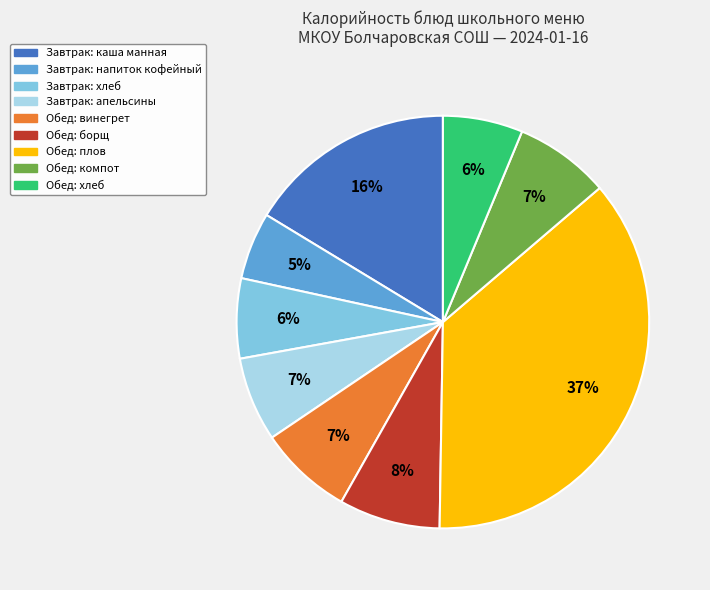

To the nearest percent, what is the average slice percentage?

11%